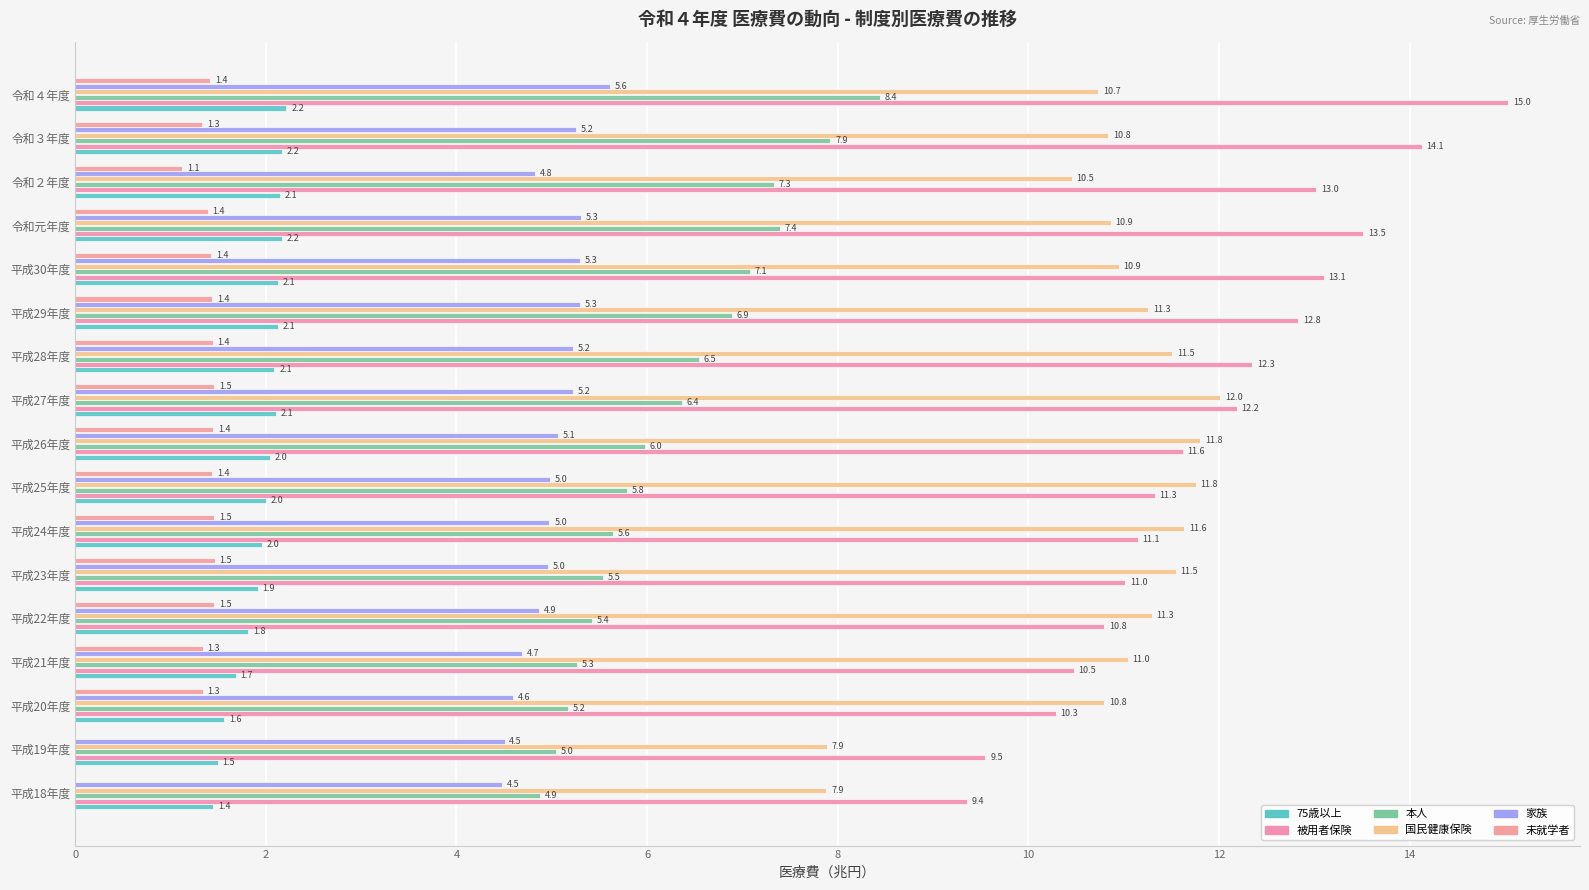

How many series are shown in this chart?

6